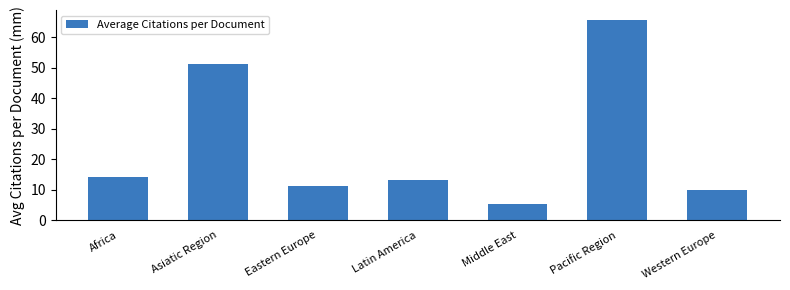

What is the difference between the values at Middle East and Africa?

9.1